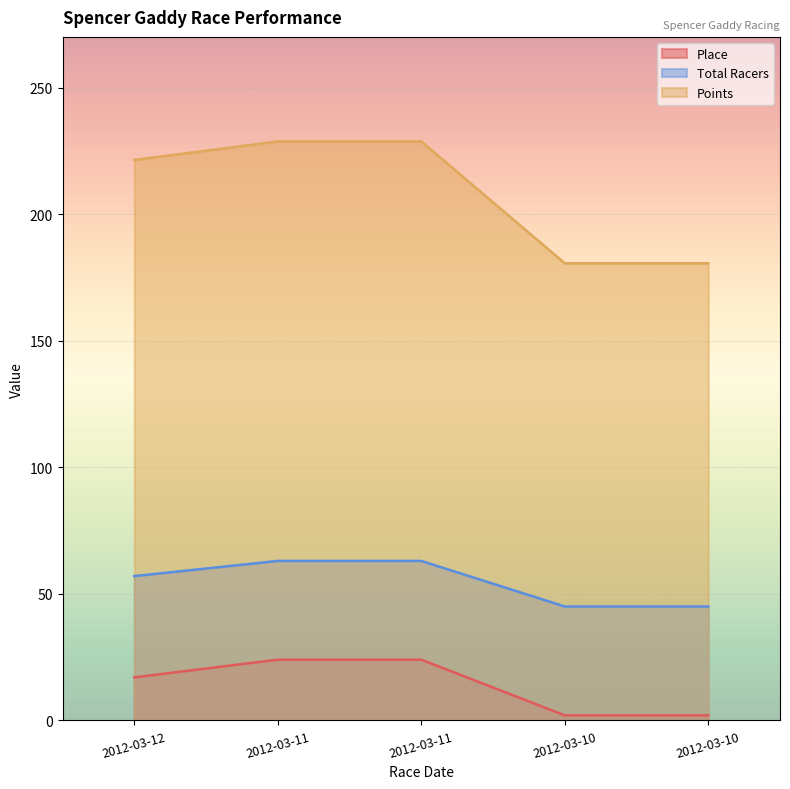

At which category is the sum across all series the highest?

2012-03-11